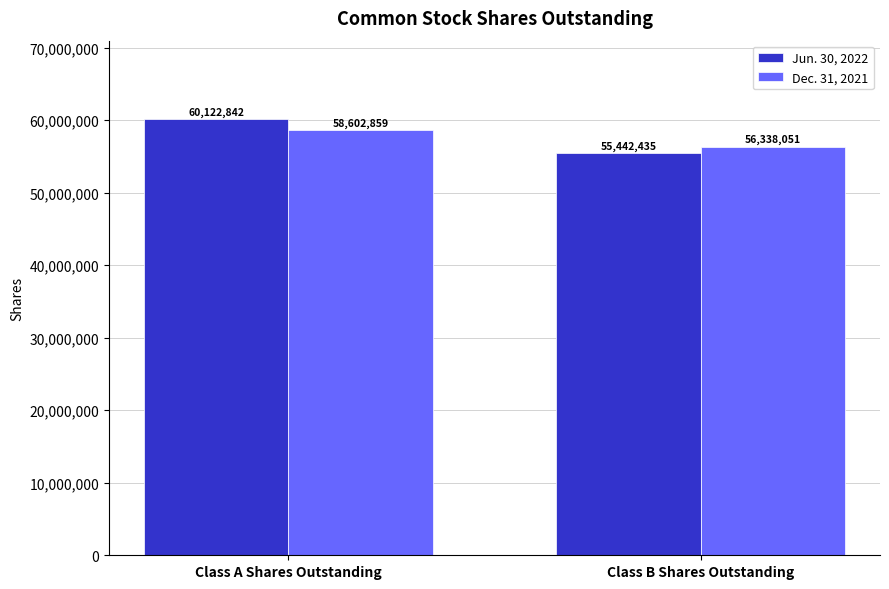

At how many categories does at least one series exceed 57762248?

1